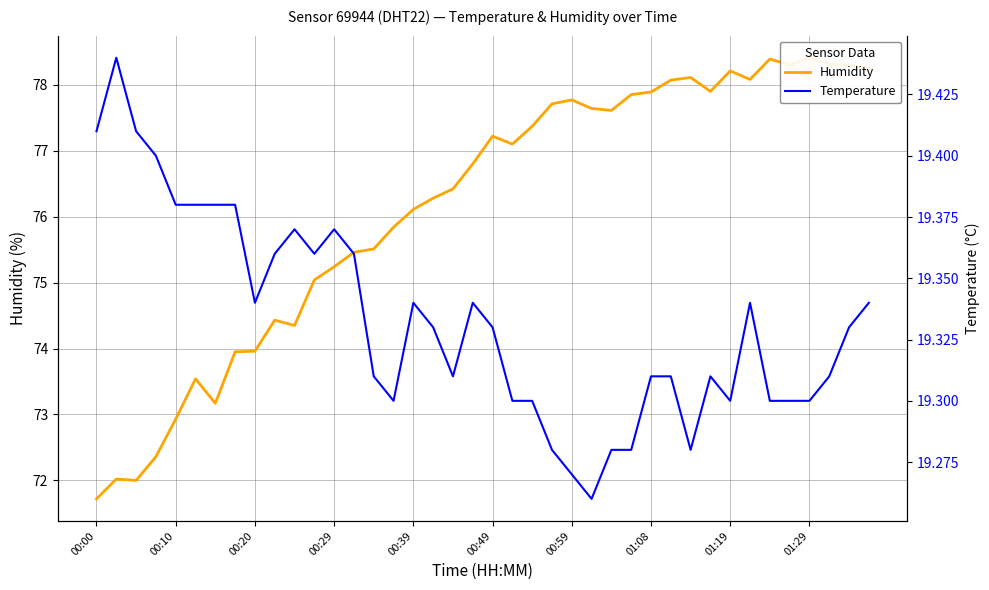

Rank the series by their average value, from lowest to highest.

temperature, humidity